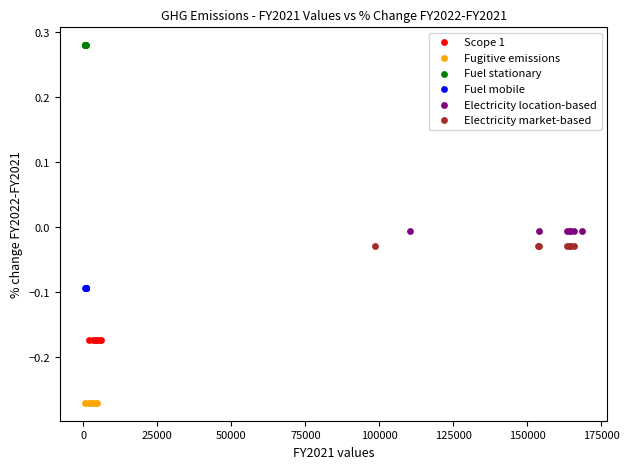

Which series reaches the maximum Y coordinate?

Fuel stationary